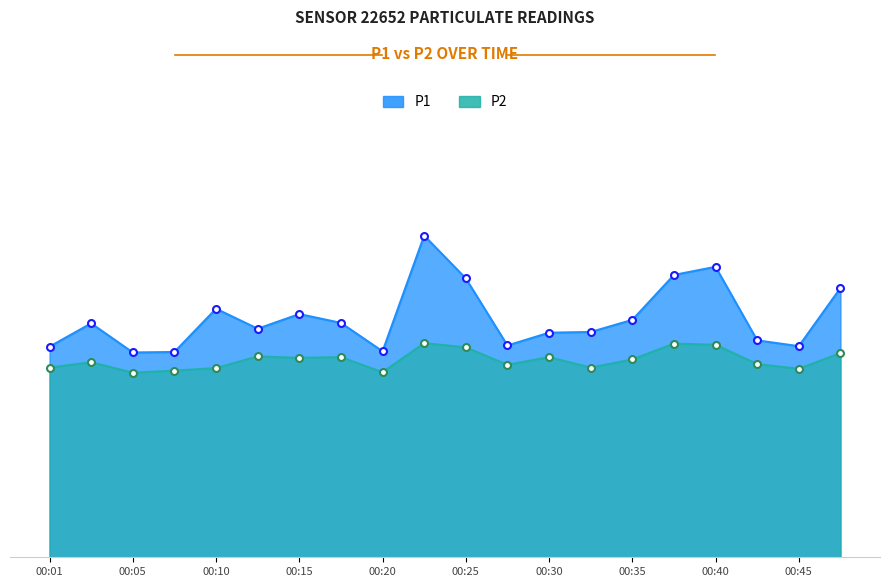

What is the value of the P1 point at the 13th from the left?

9.7